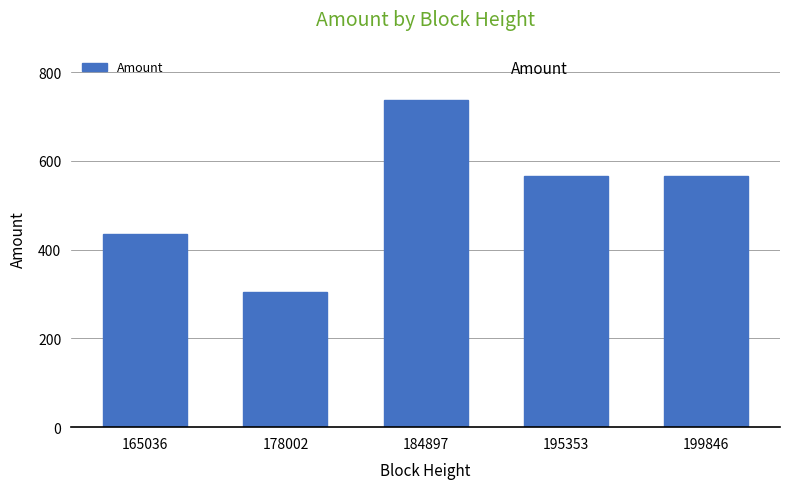

Reading left to right, transcribe all the data shown in this chart.

434.4	304.5	737.9	567.0	567.0